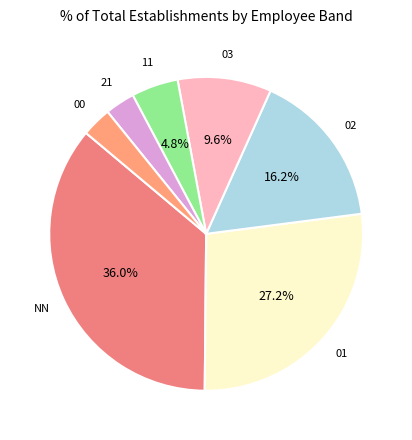

What is the largest slice in the pie chart?

NN